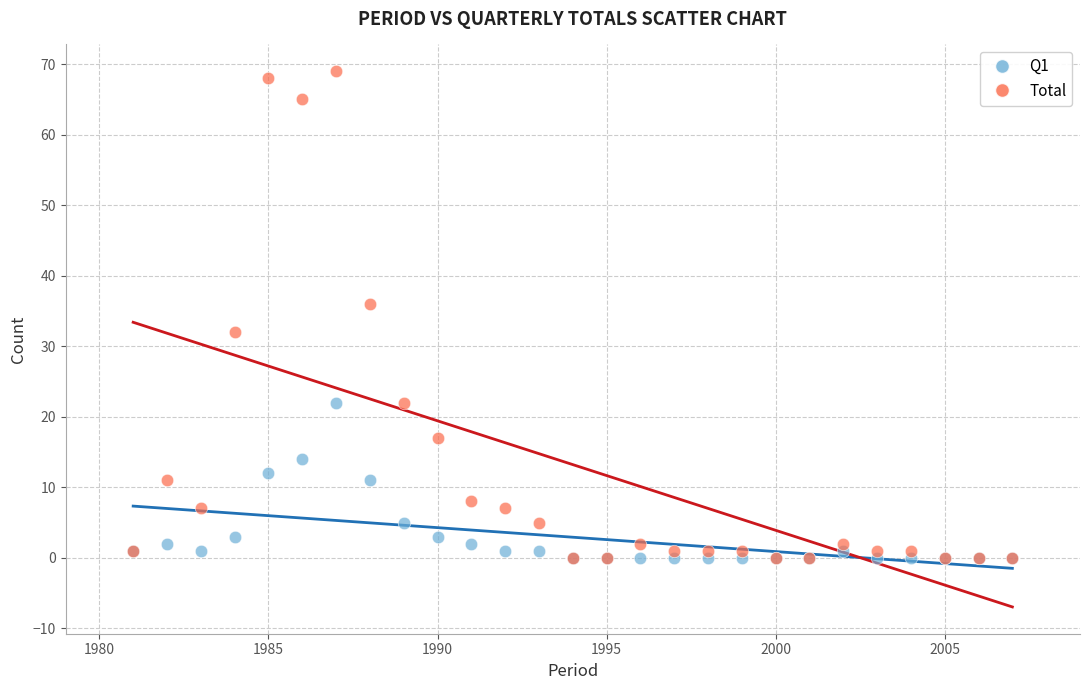

Which series has the largest Y range (max minus min)?

Total